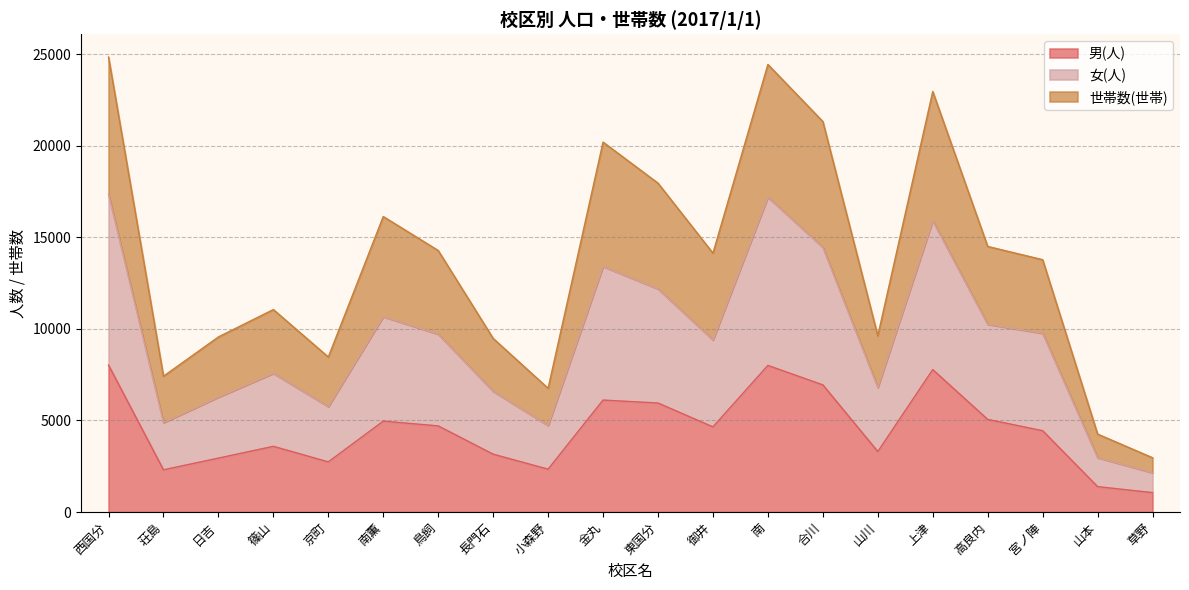

What is the maximum value for 男(人)?

8022